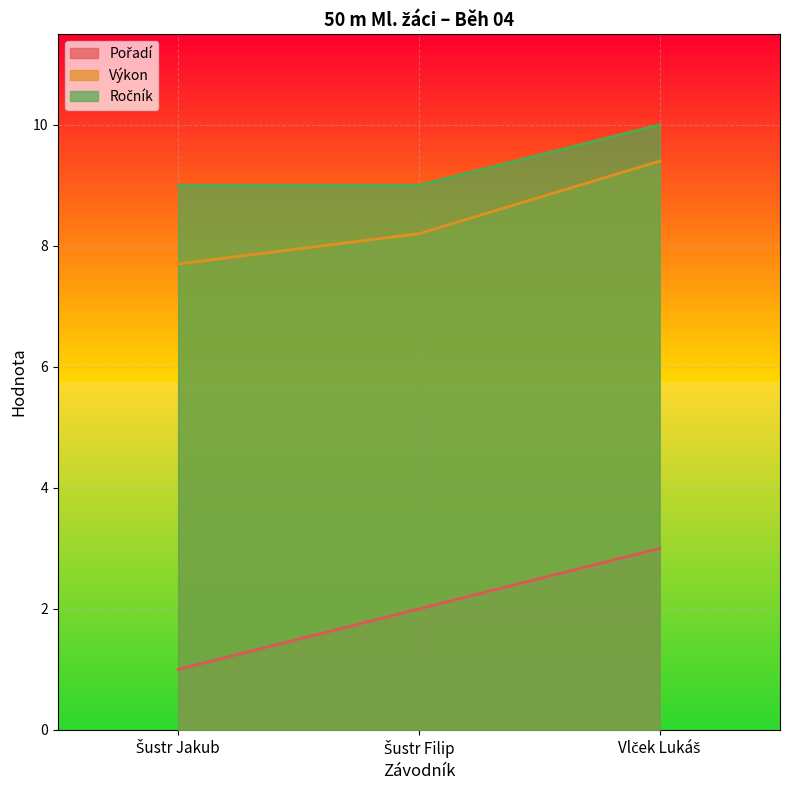

What is the difference between the maximum and minimum values in the Výkon series?

1.7